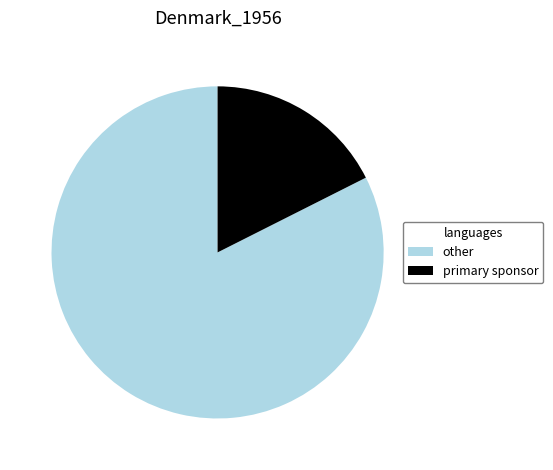

What is the largest slice in the pie chart?

other